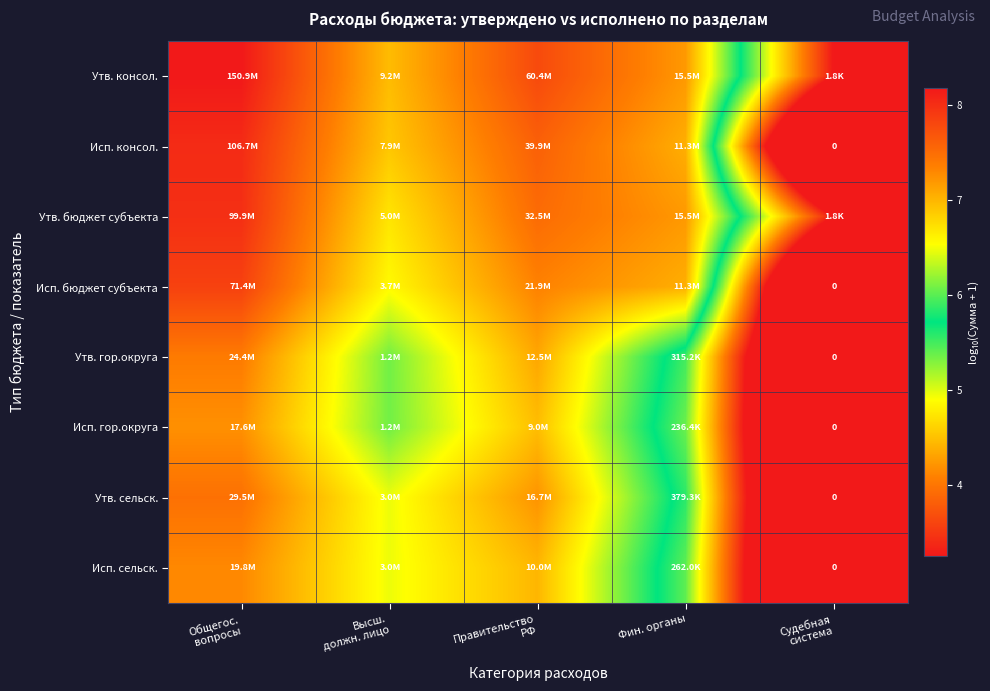

What is the highest value of the Утв. гор.округа series?

7.4